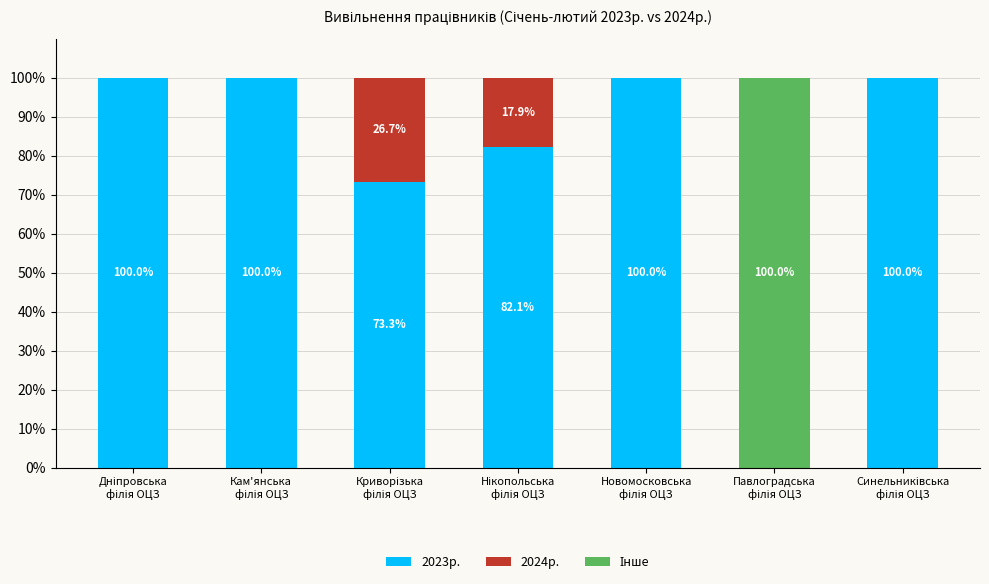

What is the maximum value for 2023р.?

100.0